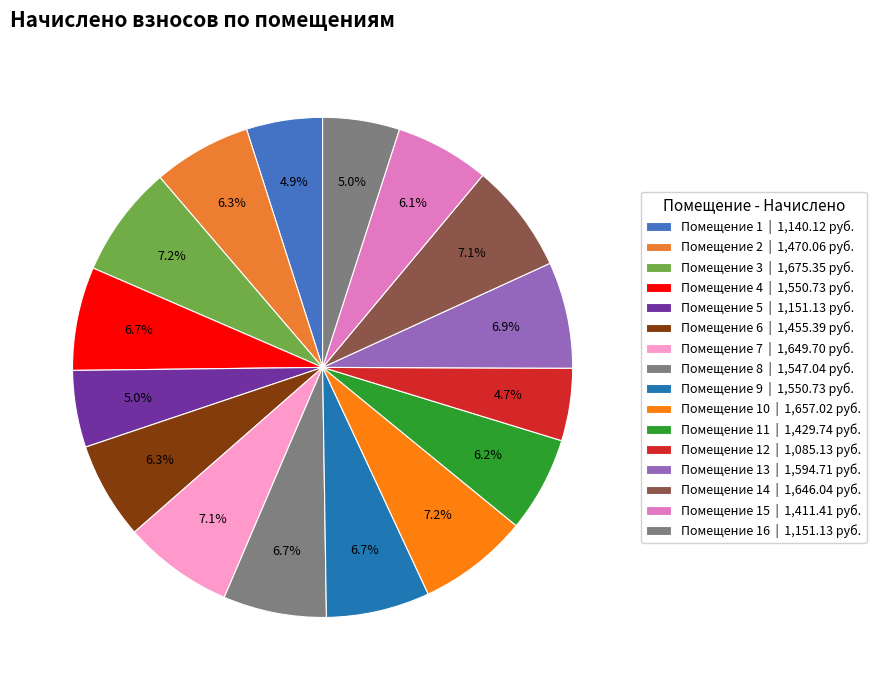

How many segments does this pie chart have?

16